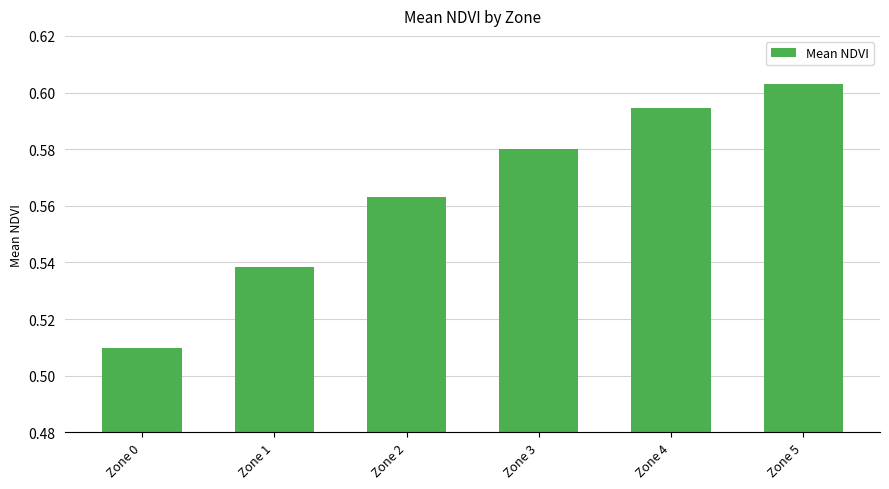

List the labels in order of value, smallest first.

Zone 0, Zone 1, Zone 2, Zone 3, Zone 4, Zone 5